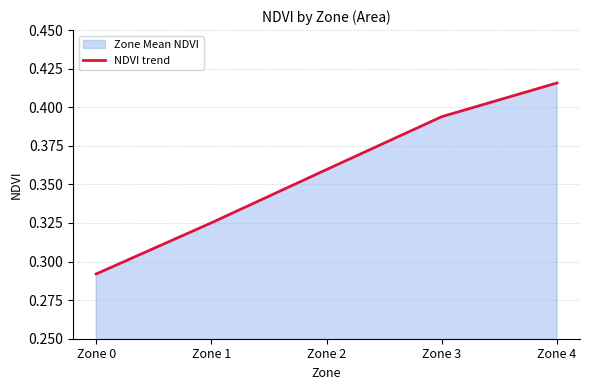

Which label corresponds to the largest value in the chart?

Zone 4